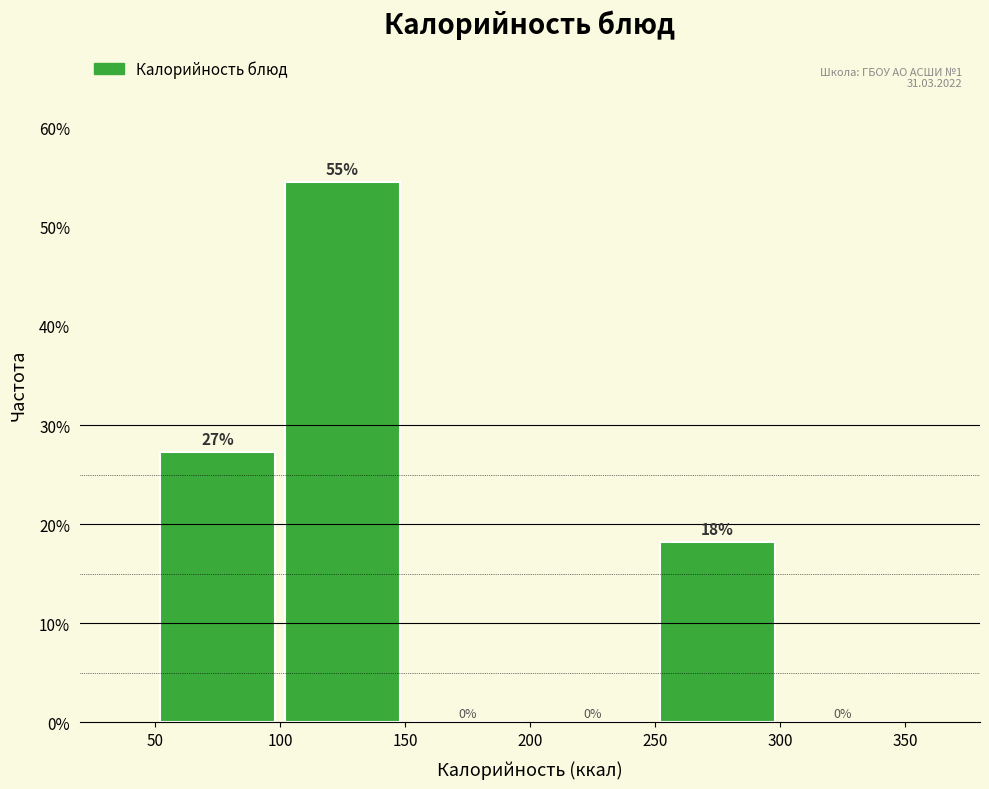

Over which range of the x-axis is the bar tallest?

100 to 150